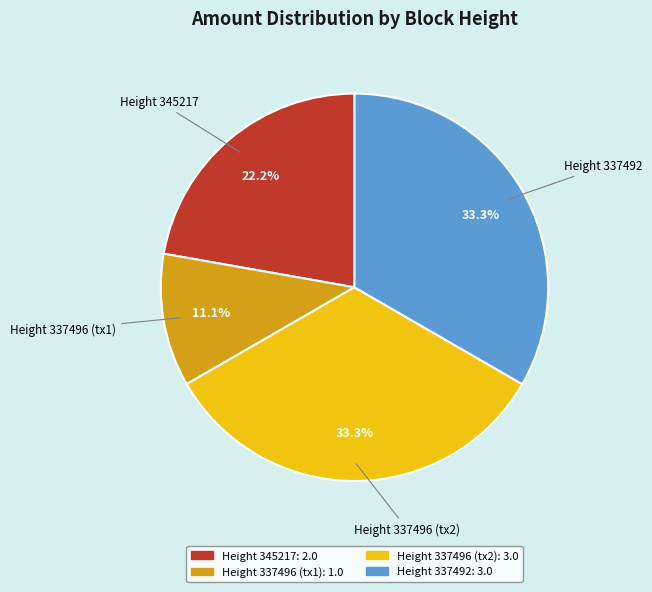

Is there any slice that represents more than half of the pie?

No